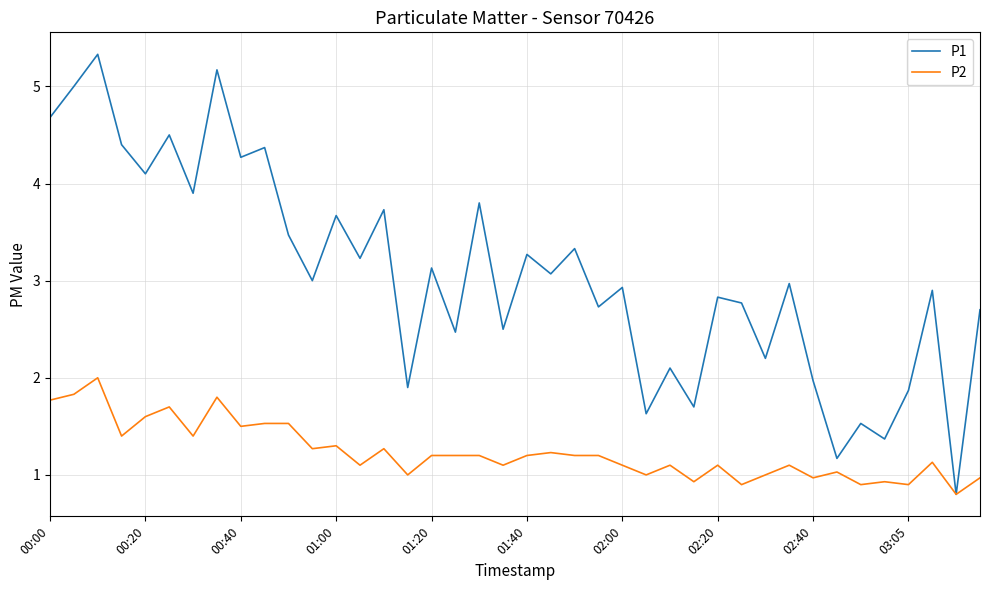

List the series in order of their peak value, lowest first.

P2, P1